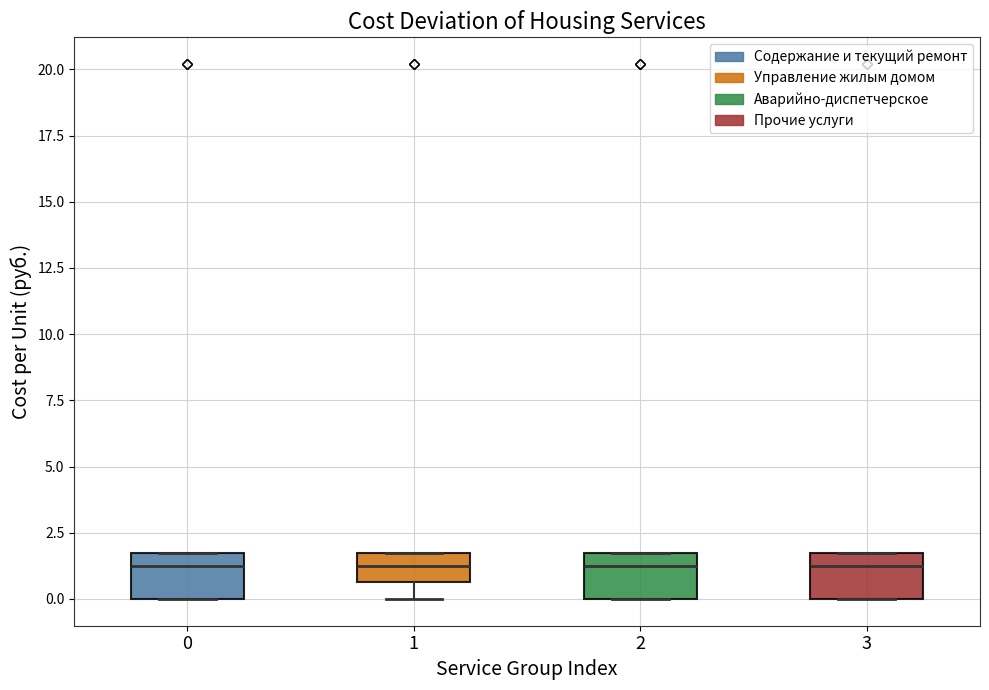

Reading left to right, transcribe this box plot: for each box, give where its median line is, the range the box spans, and where its two whiskers end, as read against the y-axis. The values are not printed on the chart, so give them approximately, as read against the axis.

0: median 1.5, box 0.0 to 2.0, whiskers 0.0 to 2.0
1: median 1.5, box 0.5 to 2.0, whiskers 0.0 to 2.0
2: median 1.5, box 0.0 to 2.0, whiskers 0.0 to 2.0
3: median 1.5, box 0.0 to 2.0, whiskers 0.0 to 2.0